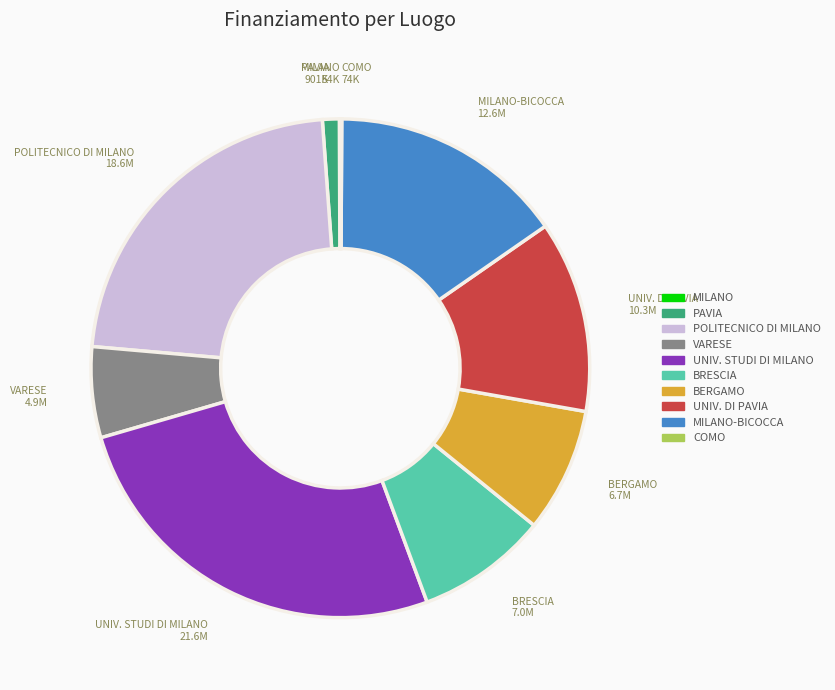

Does any single category account for the majority?

No